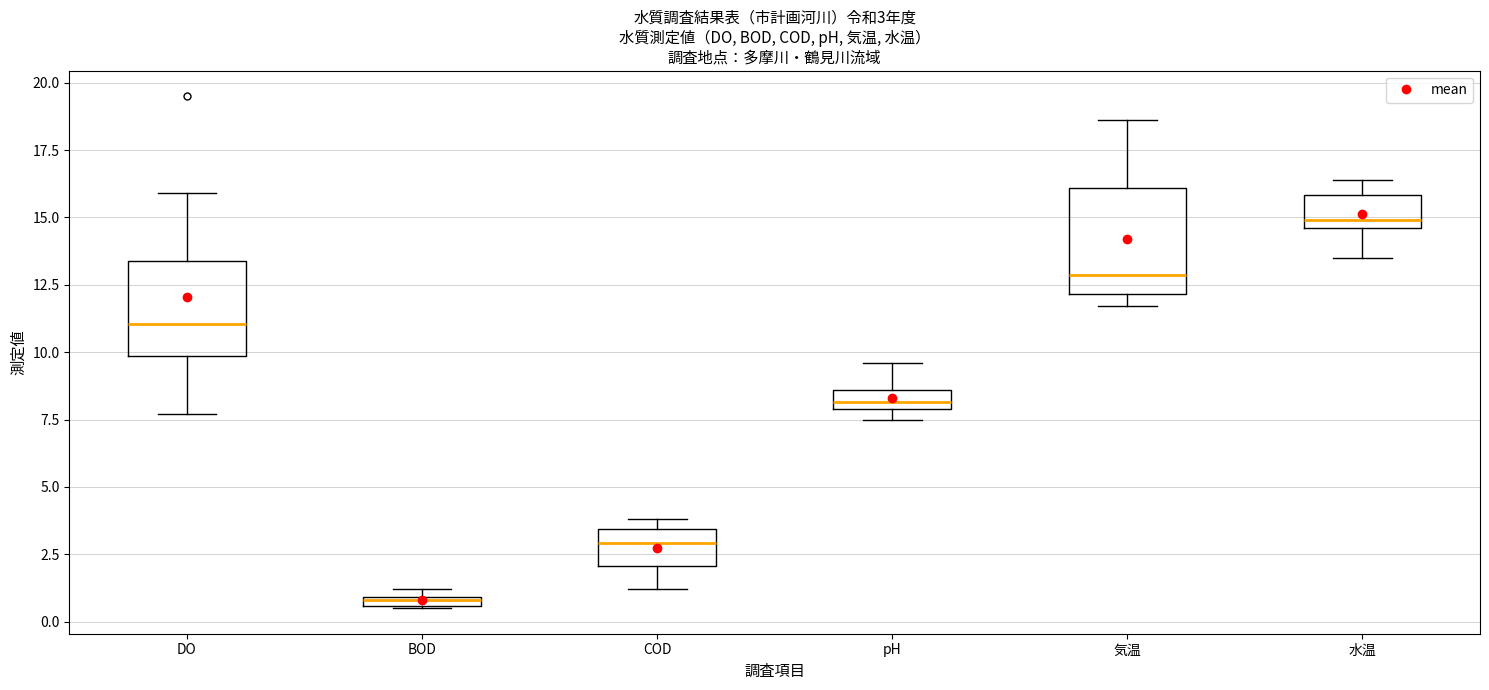

Which box has the lowest median line?

BOD